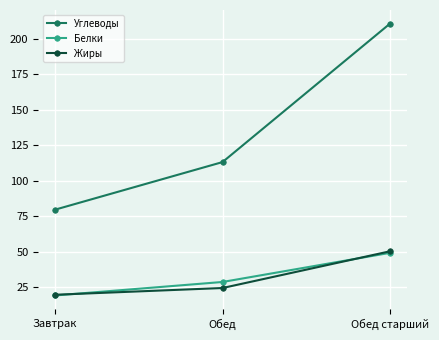

Is the value of Жиры at Завтрак greater than the value of Белки at Обед старший?

No